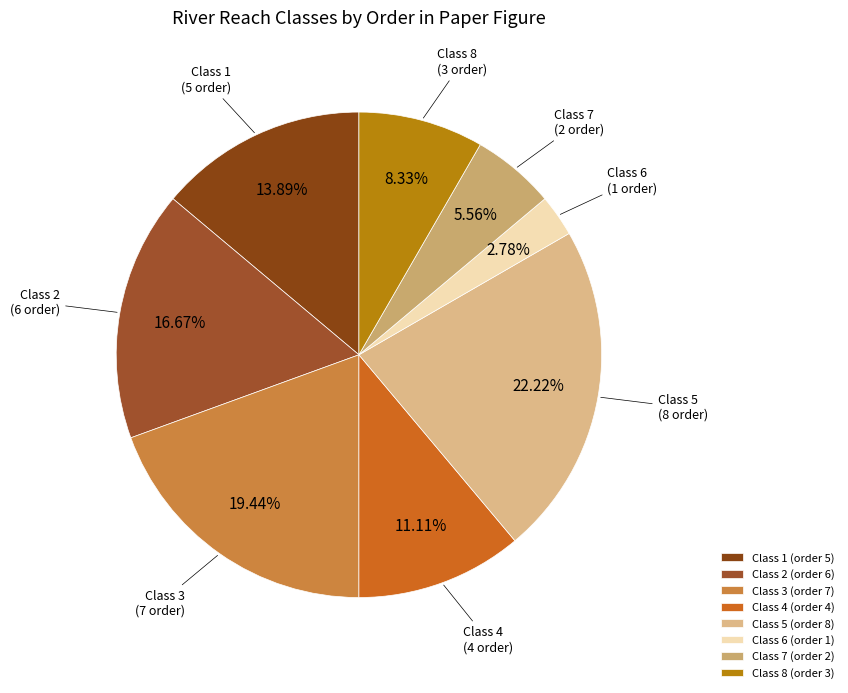

Is there a majority slice in this chart?

No